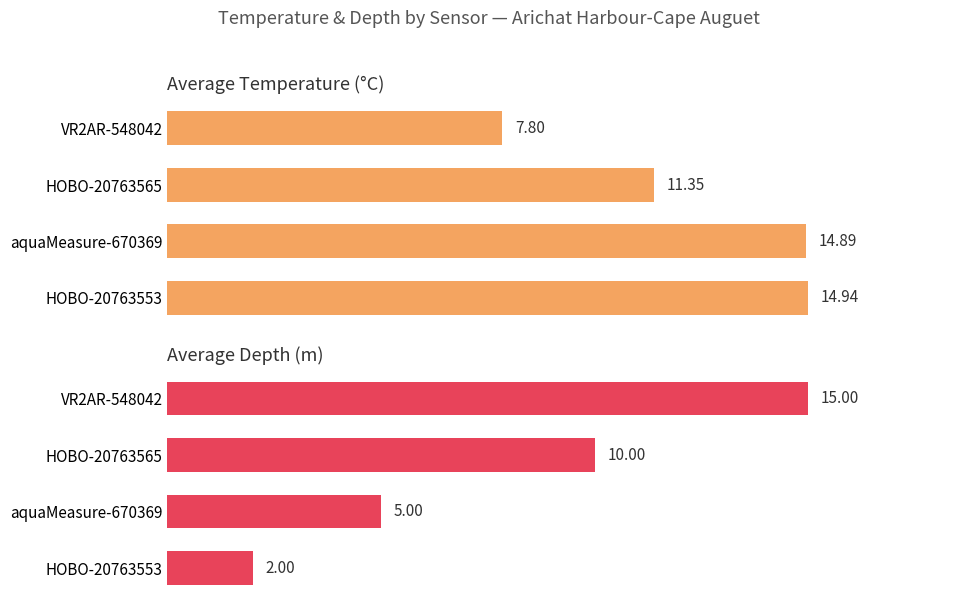

Where is Average Temperature (°C) nearest to the value 11?

2